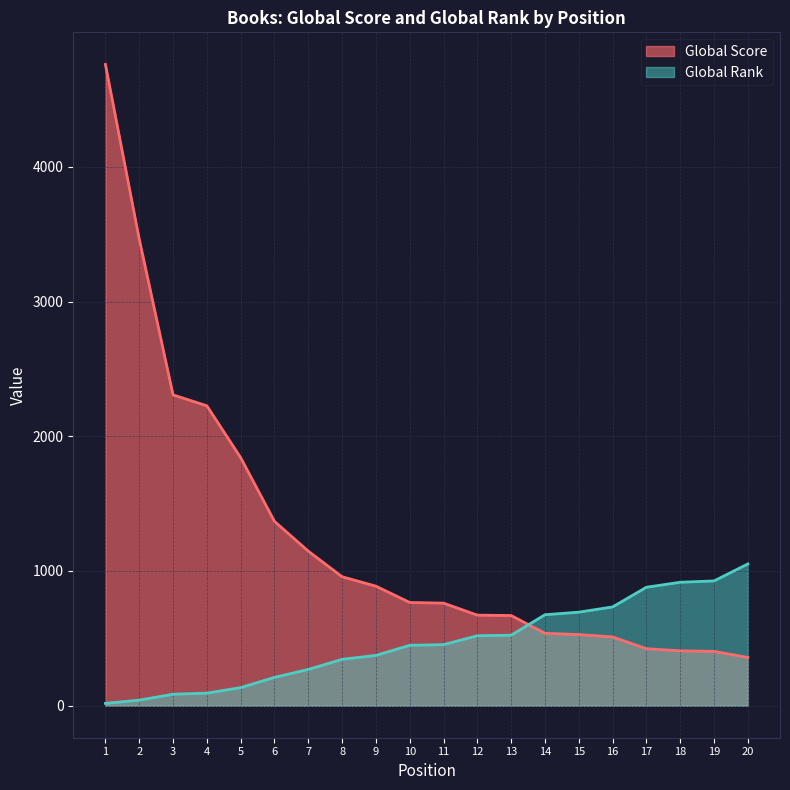

What are all the series names shown in the legend?

Global Score, Global Rank